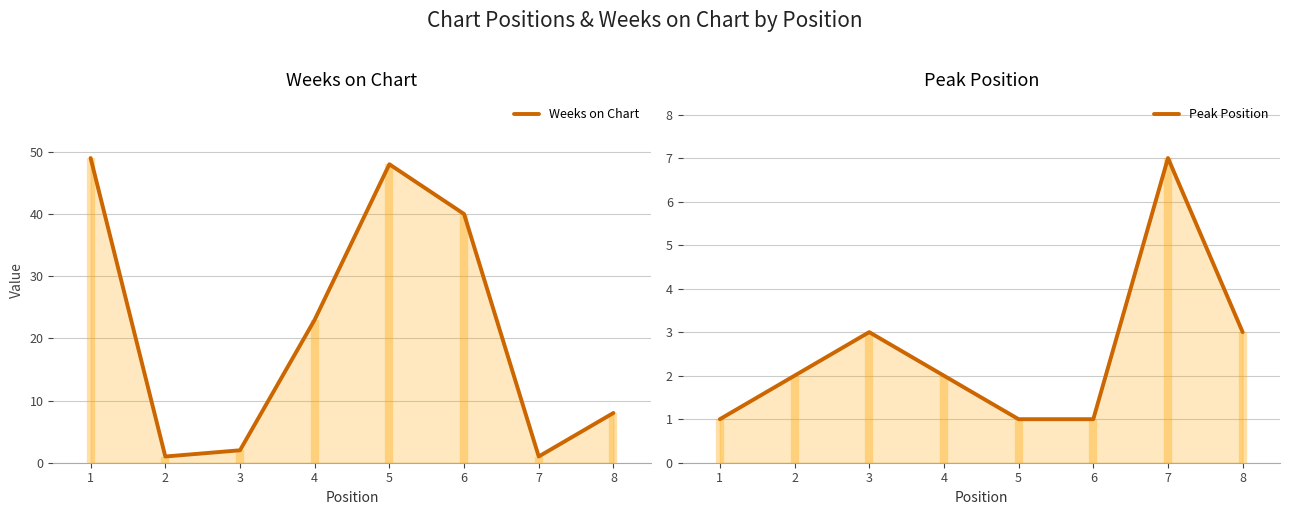

Which series changed the most between 2 and 3?

Weeks on Chart